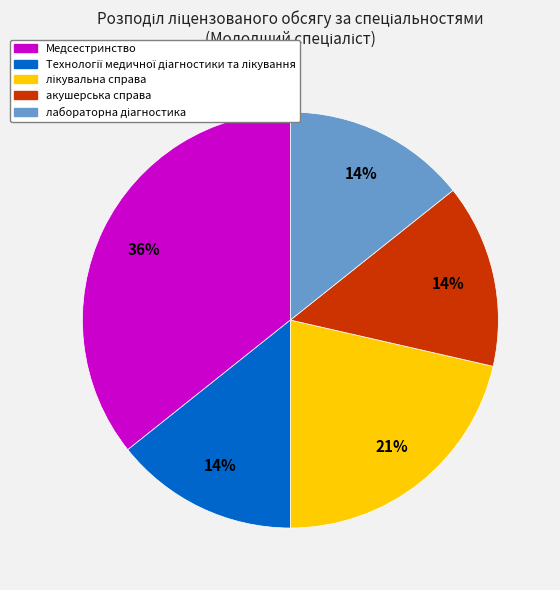

Between акушерська справа and Медсестринство, which is larger?

Медсестринство